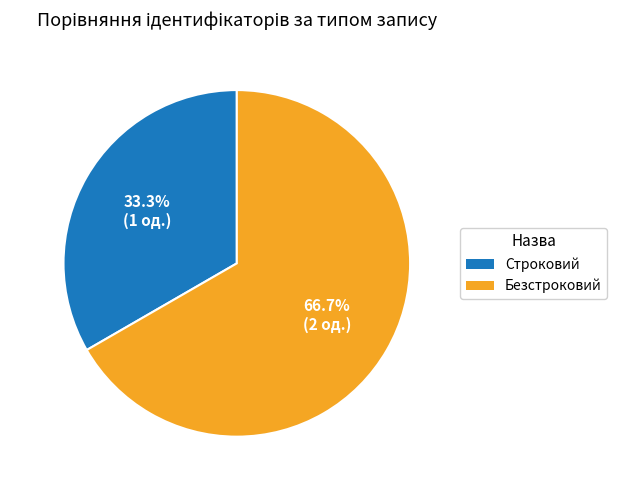

How many slices are in this pie chart?

2